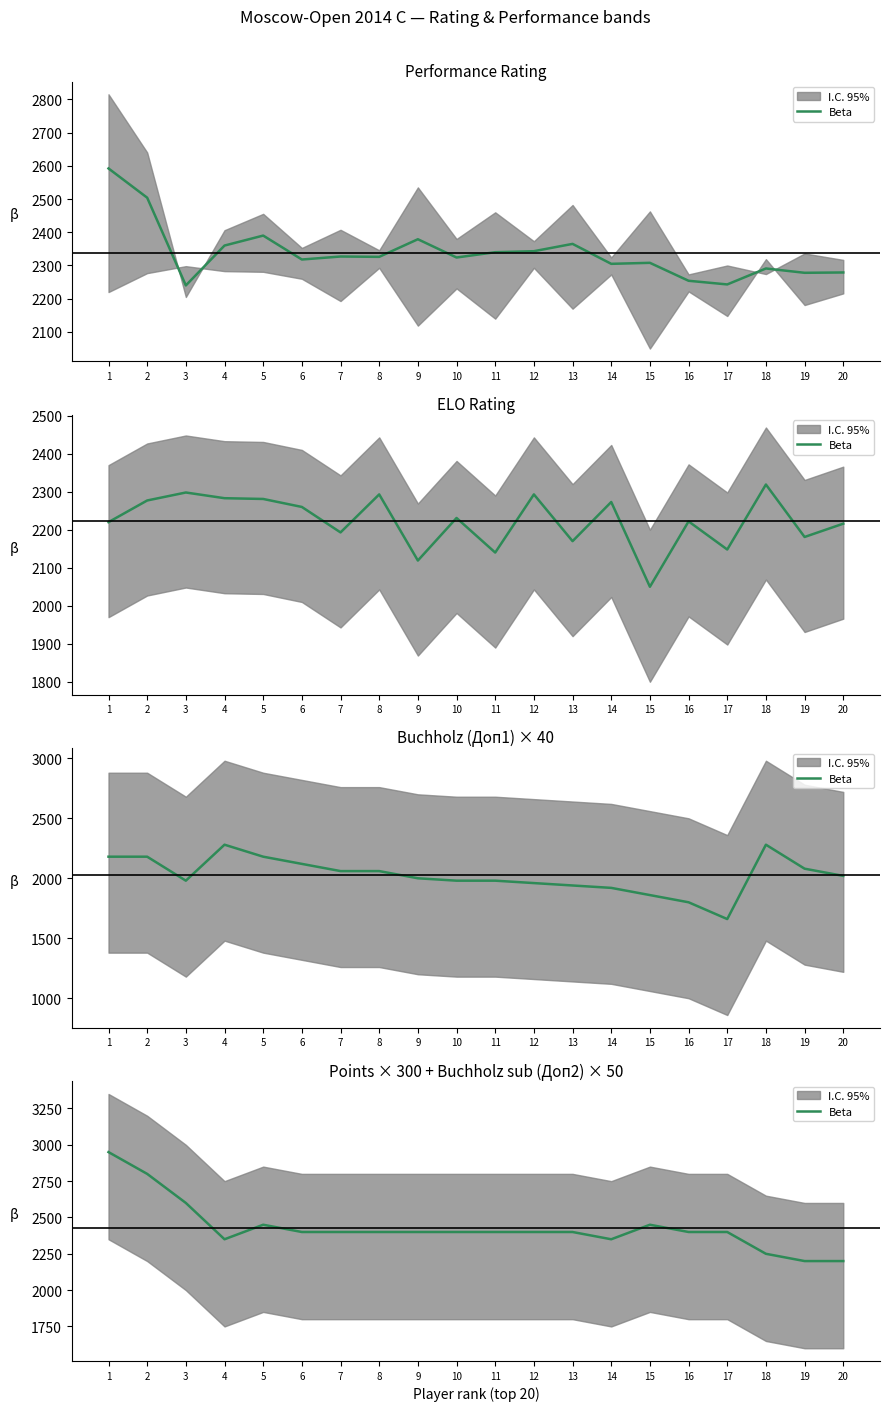

What is the value of the 10th point from the left?

2400